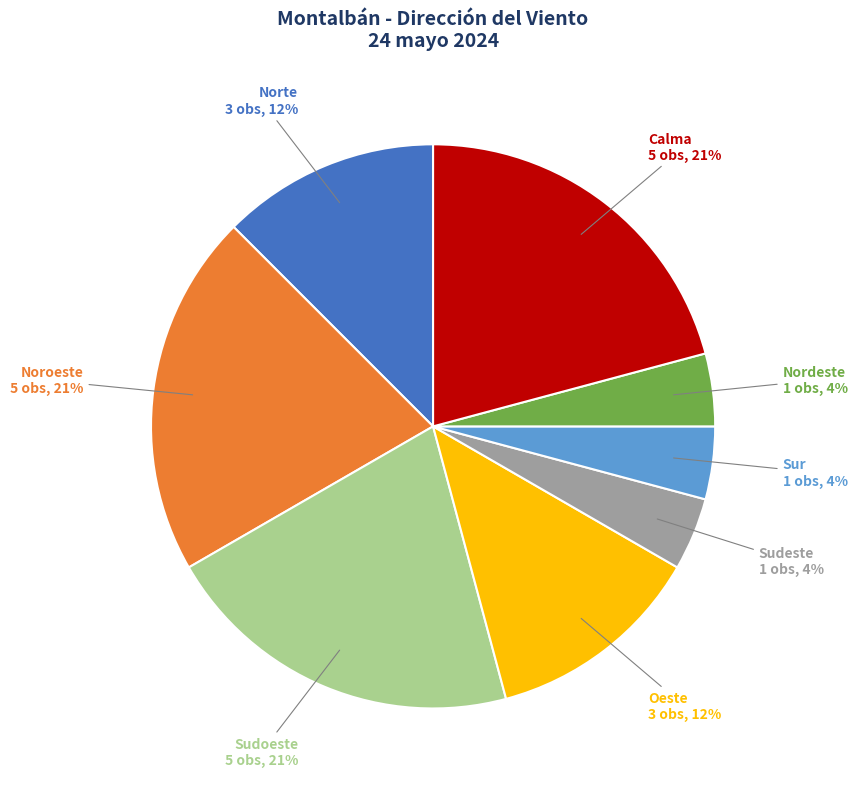

To the nearest percent, what is the average slice percentage?

12%